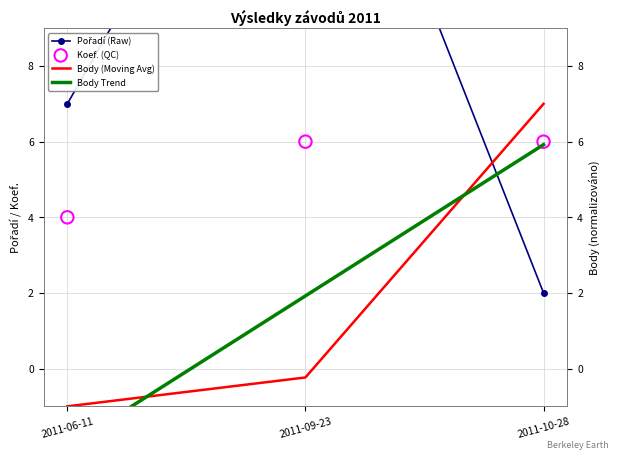

Which series has the widest spread of Y values?

Pořadí (Raw)